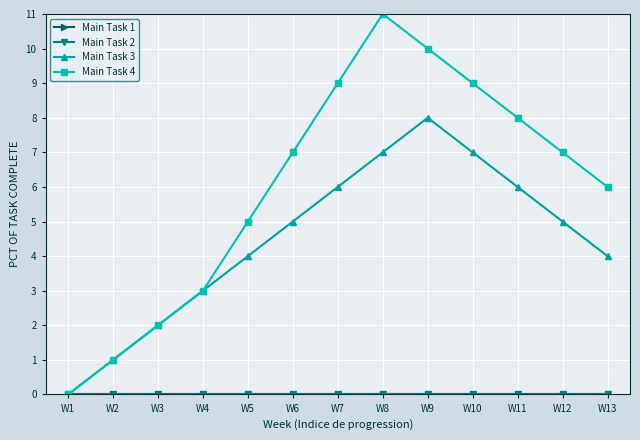

Rank the series by their maximum value, from highest to lowest.

Main Task 4, Main Task 3, Main Task 1, Main Task 2